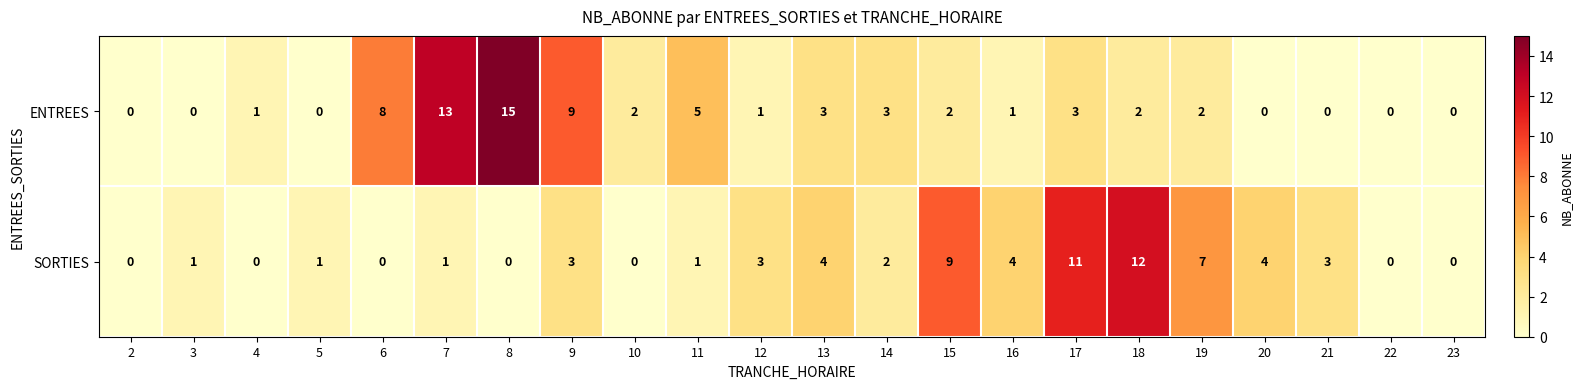

List the series in order of their overall mean, highest first.

ENTREES, SORTIES